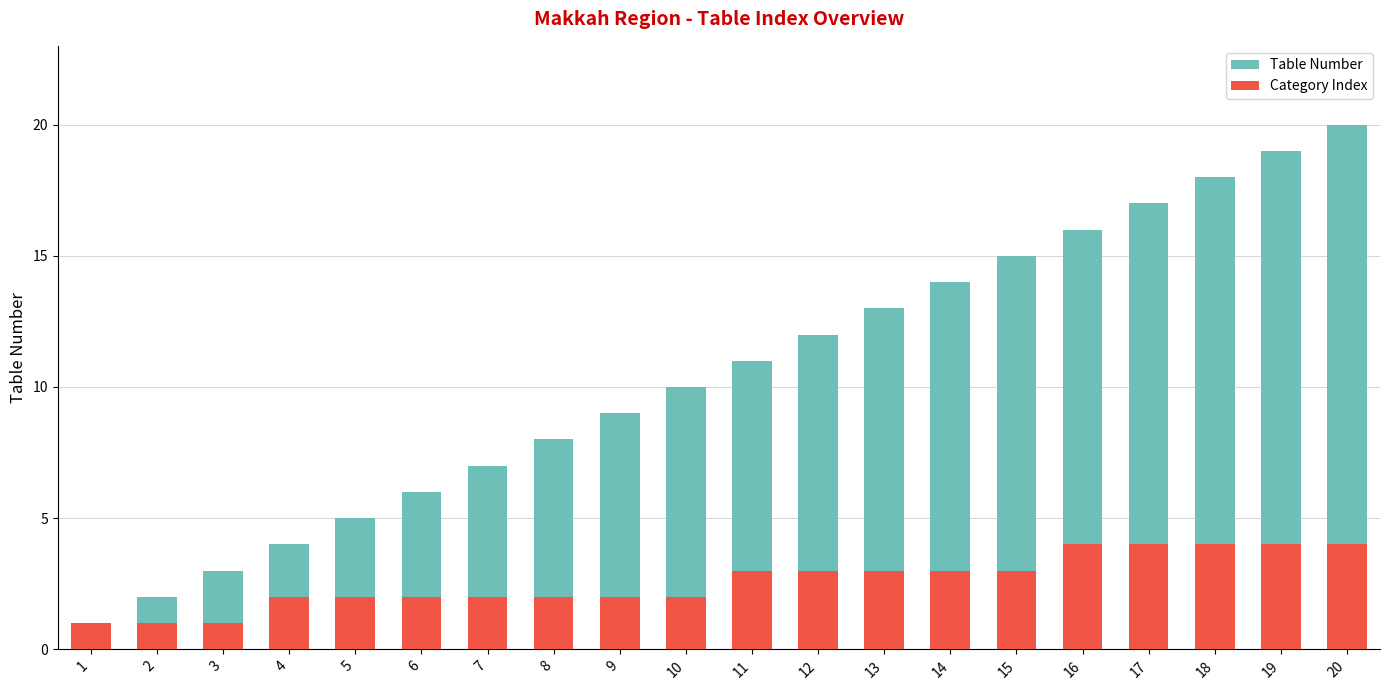

What is the value of the Category Index bar at the 17th from the left?

4